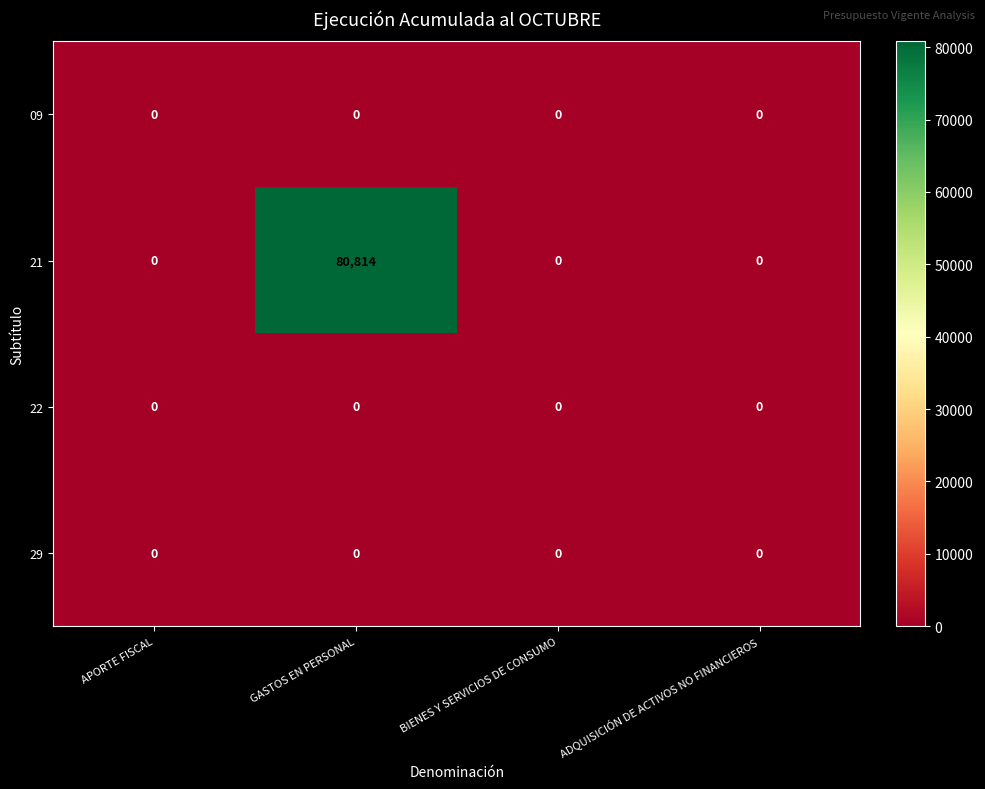

Is it true that 21 equals 30770 at APORTE FISCAL?

False